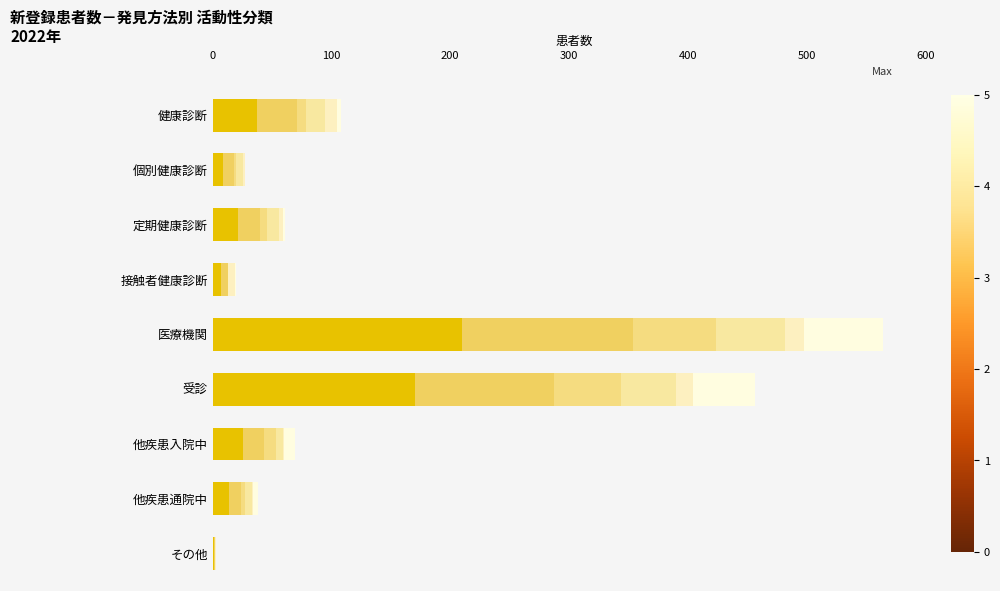

How many series are shown in this chart?

6